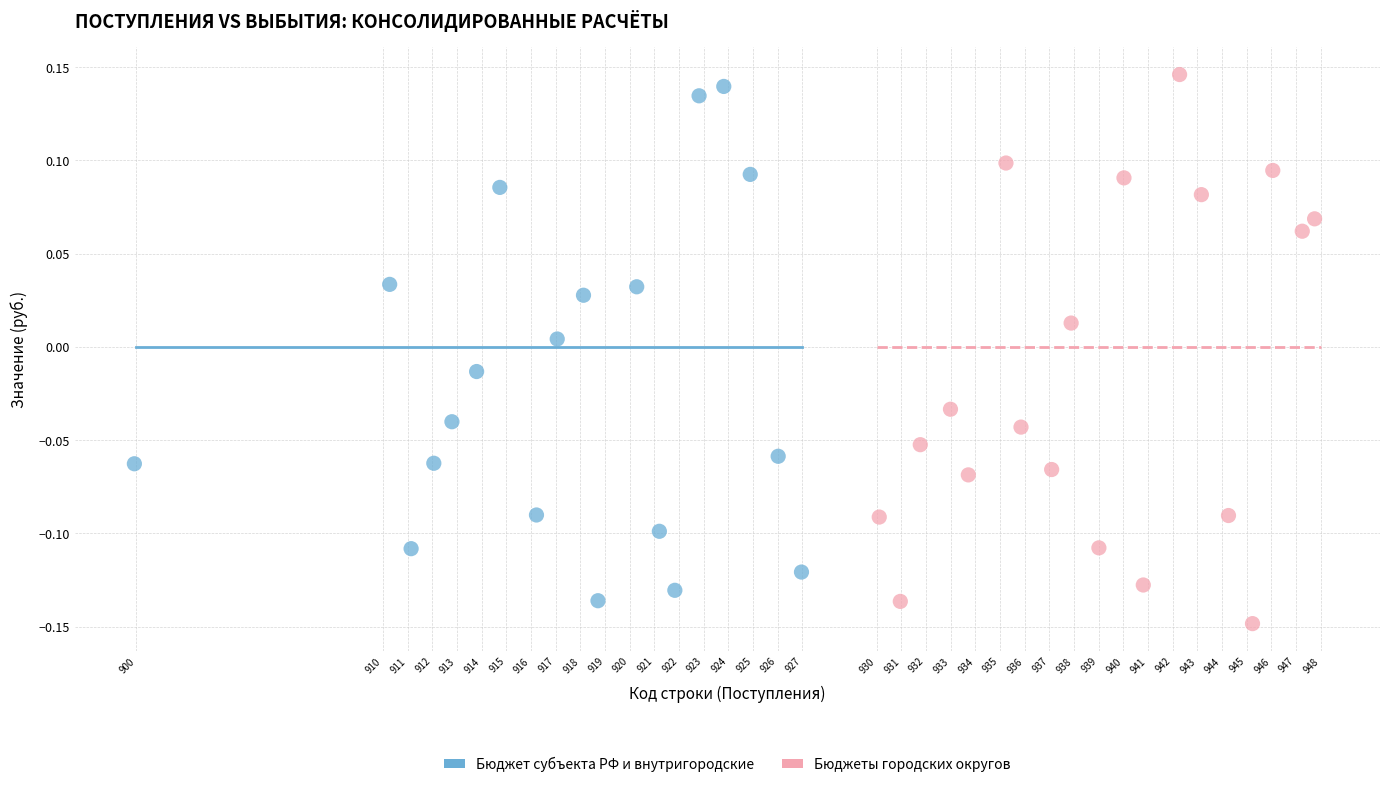

Which series has the widest spread of Y values?

Бюджеты городских округов